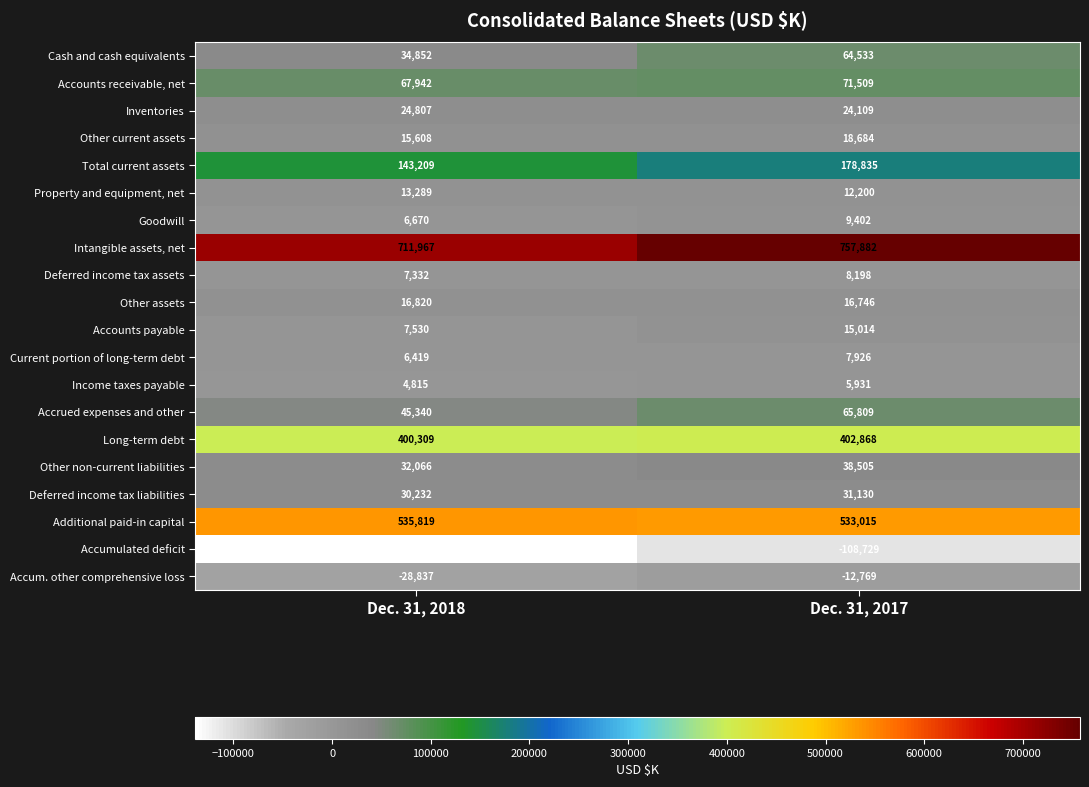

What is the average value of the Deferred income tax assets series?

7765